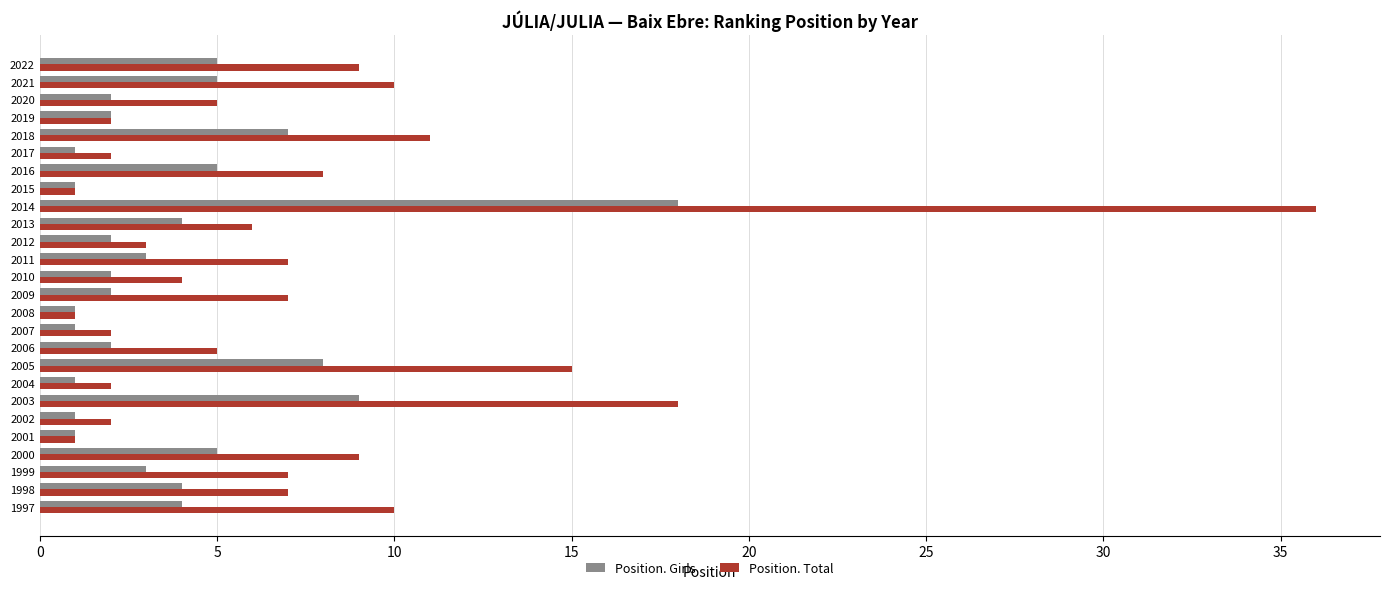

What is the smallest value displayed?

1